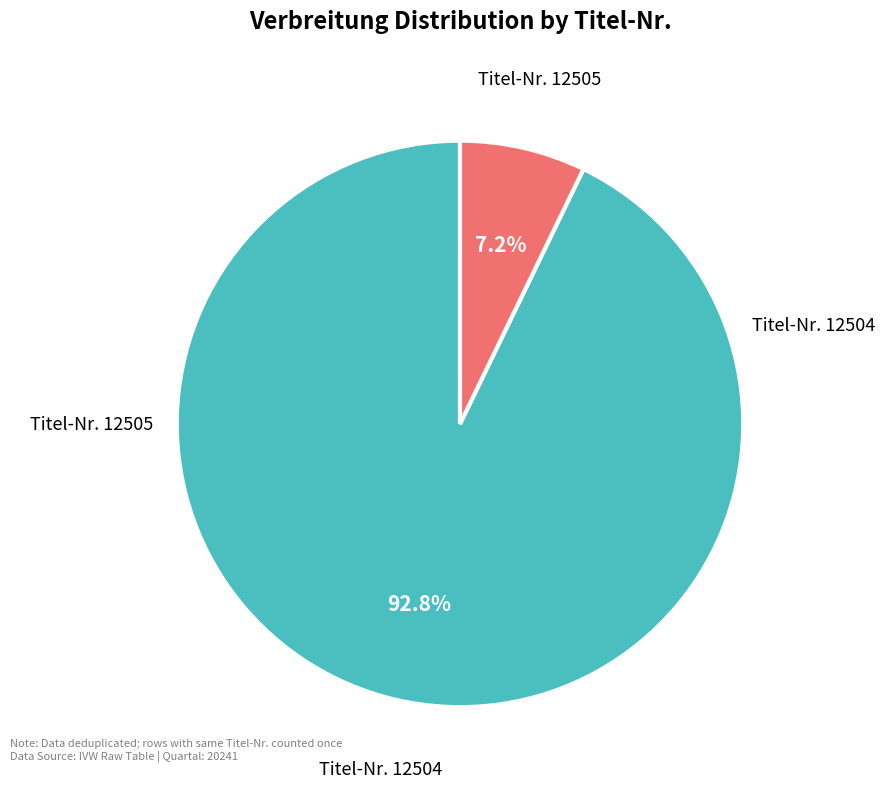

Rank the categories by value from lowest to highest.

Titel-Nr. 12505, Titel-Nr. 12504